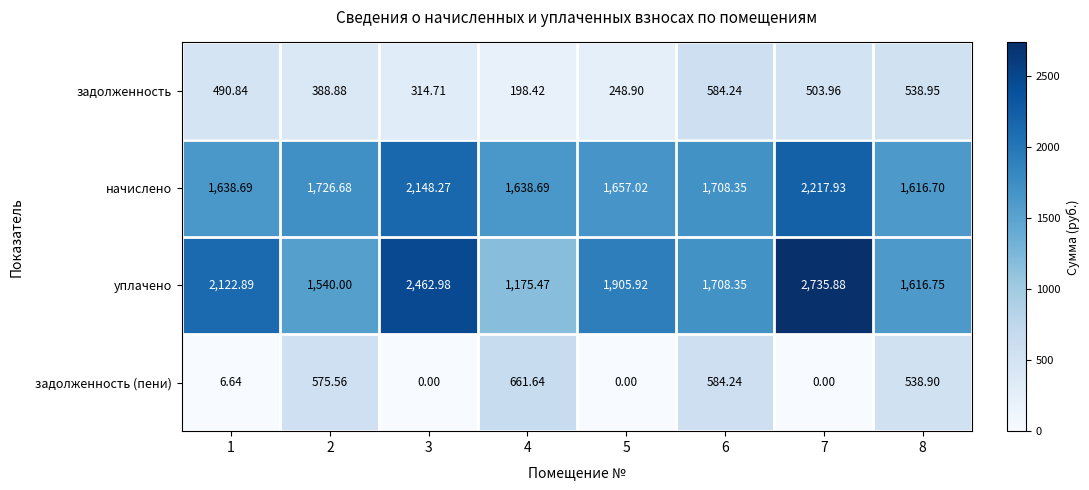

Which series changed the most between 6 and 8?

начислено